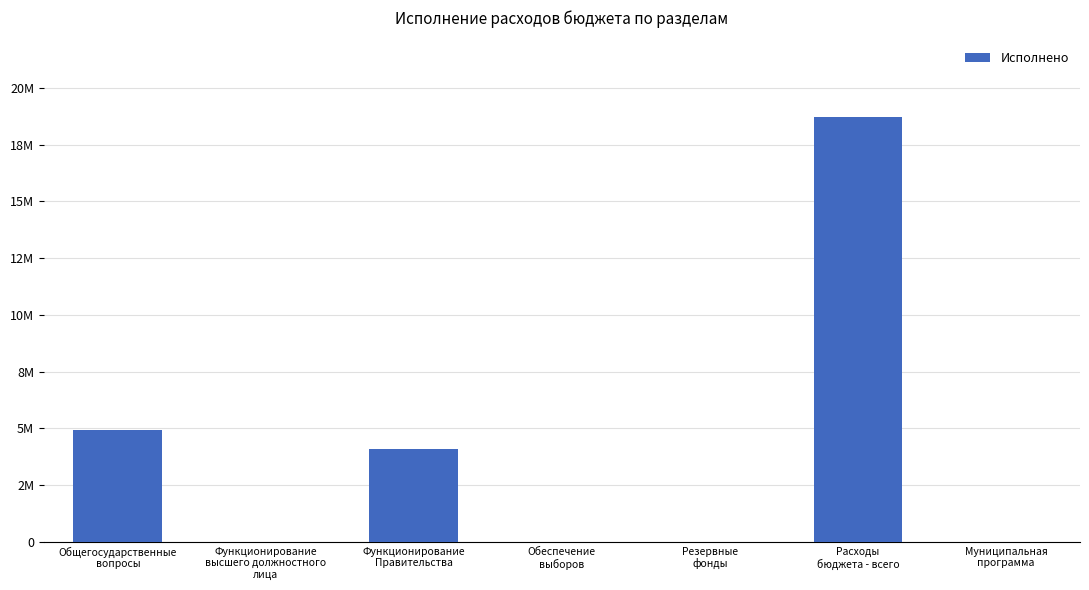

Which category has the highest value across all series?

Расходы
бюджета - всего